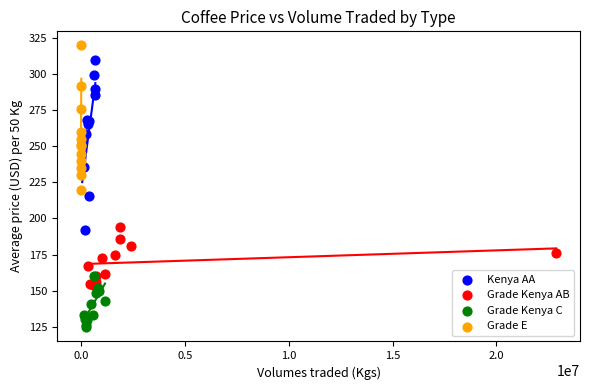

Which series has the largest Y range (max minus min)?

Kenya AA